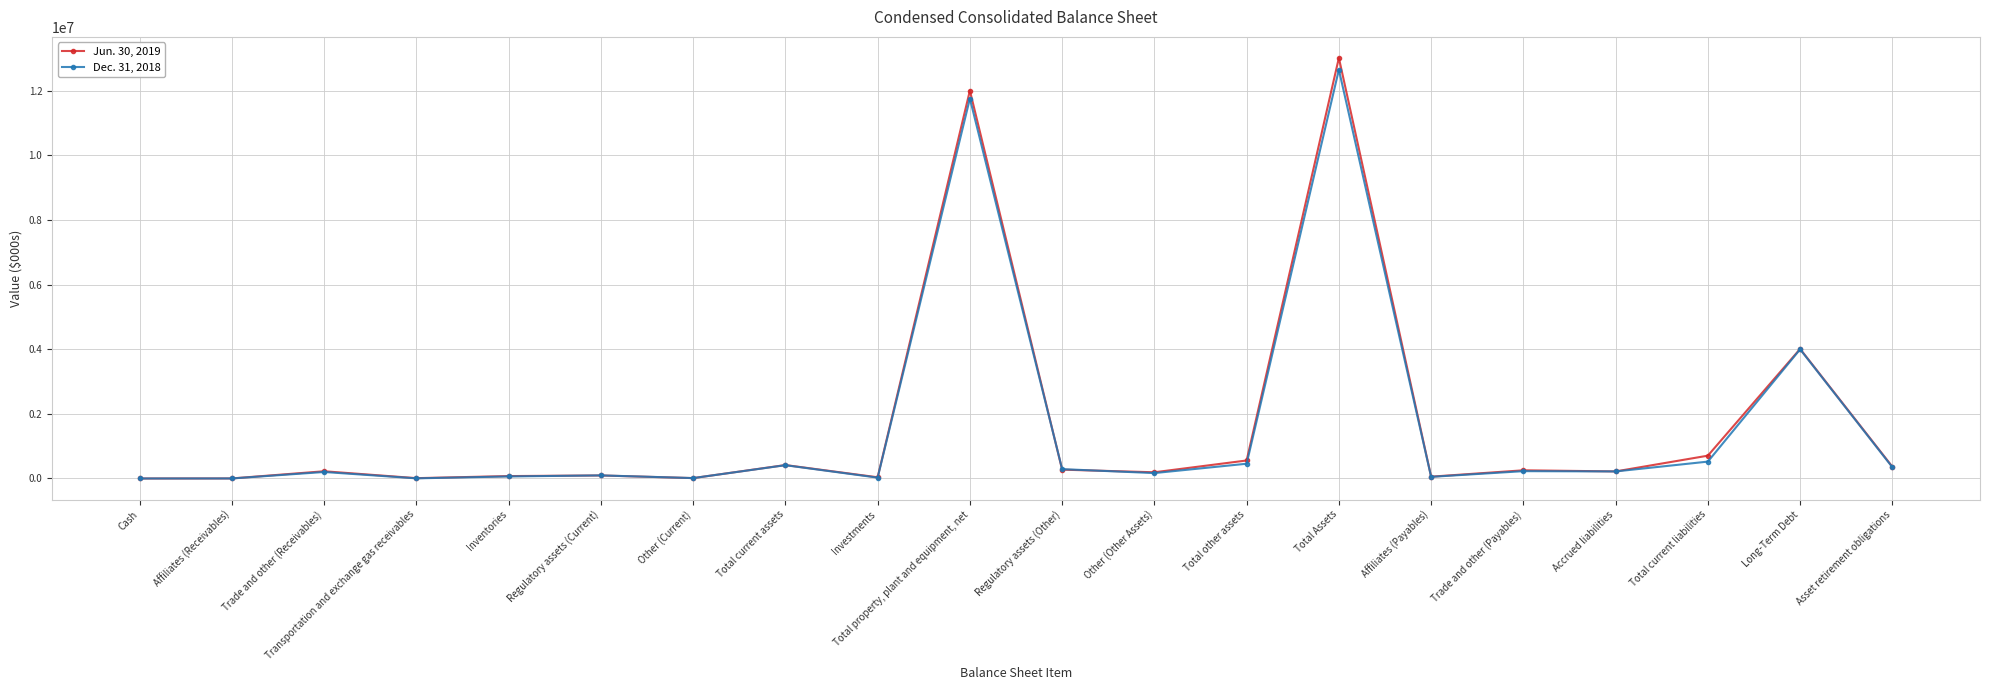

List the labels in order of Dec. 31, 2018 value, smallest first.

Cash, Affiliates (Receivables), Transportation and exchange gas receivables, Other (Current), Investments, Affiliates (Payables), Inventories, Regulatory assets (Current), Other (Other Assets), Trade and other (Receivables), Accrued liabilities, Trade and other (Payables), Regulatory assets (Other), Asset retirement obligations, Total current assets, Total other assets, Total current liabilities, Long-Term Debt, Total property, plant and equipment, net, Total Assets